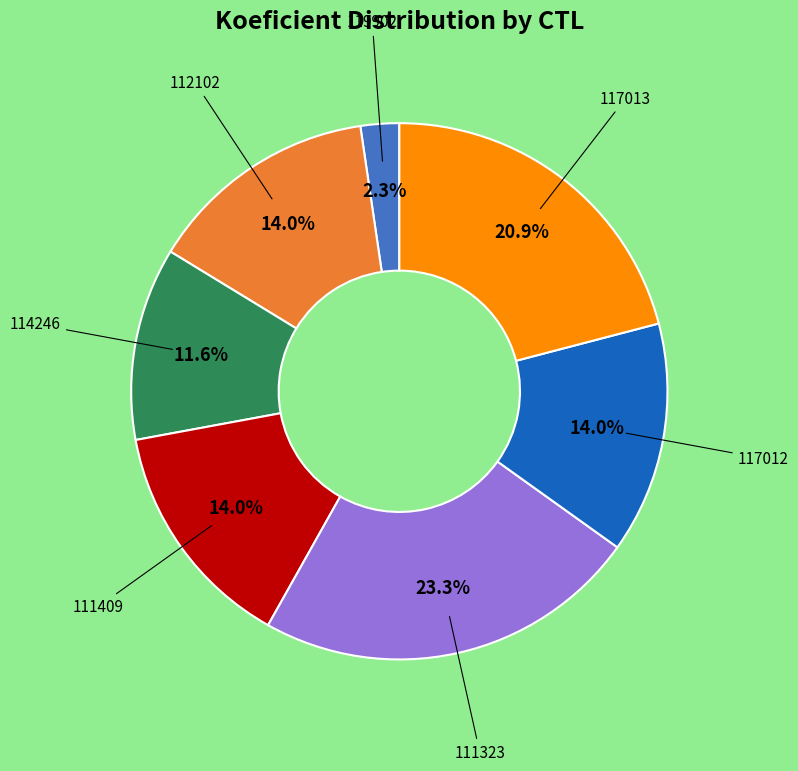

How many segments does this pie chart have?

7